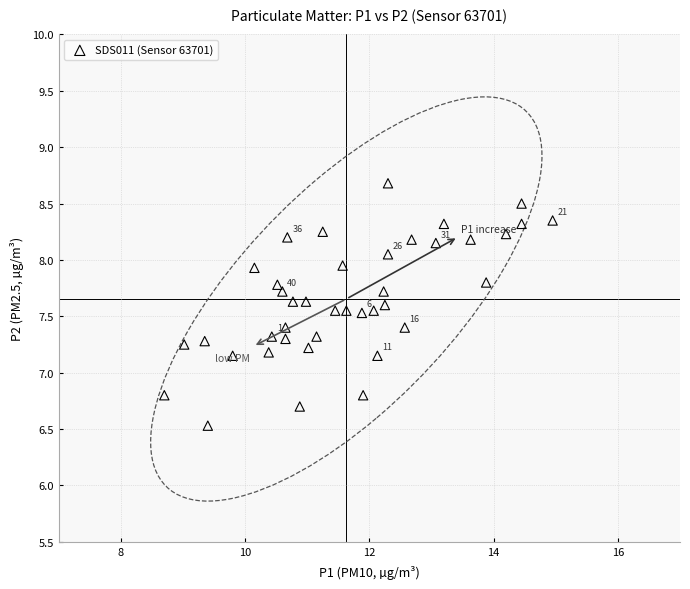

What is the range of X values (max minus min)?

6.2